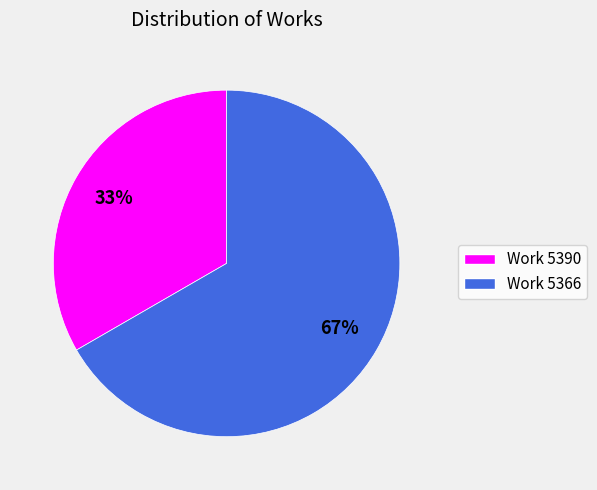

To the nearest percent, what is the average slice percentage?

50%